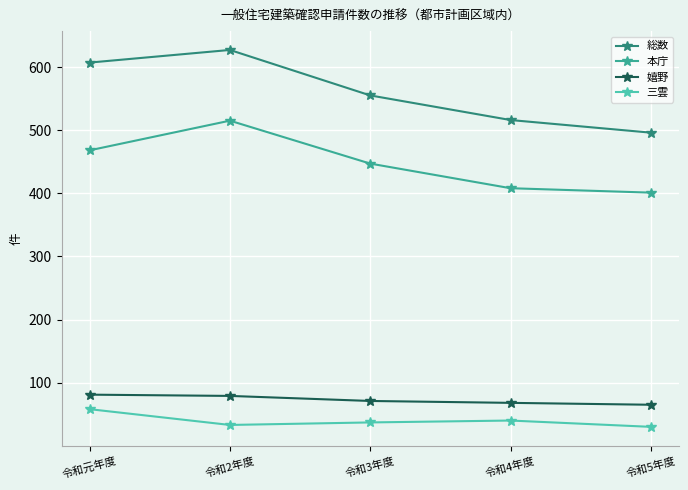

True or false: 本庁 and 総数 intersect in this chart.

False